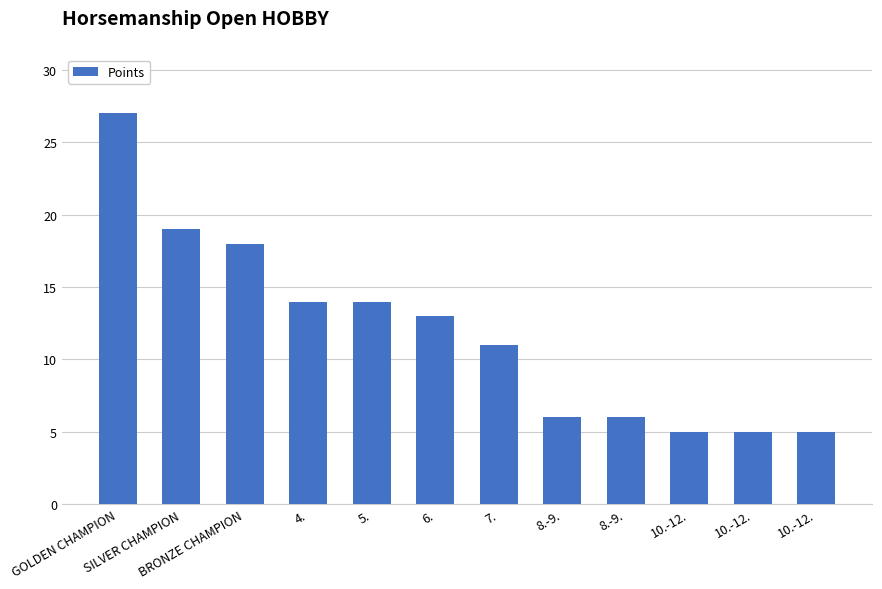

How many bars are there in total?

12